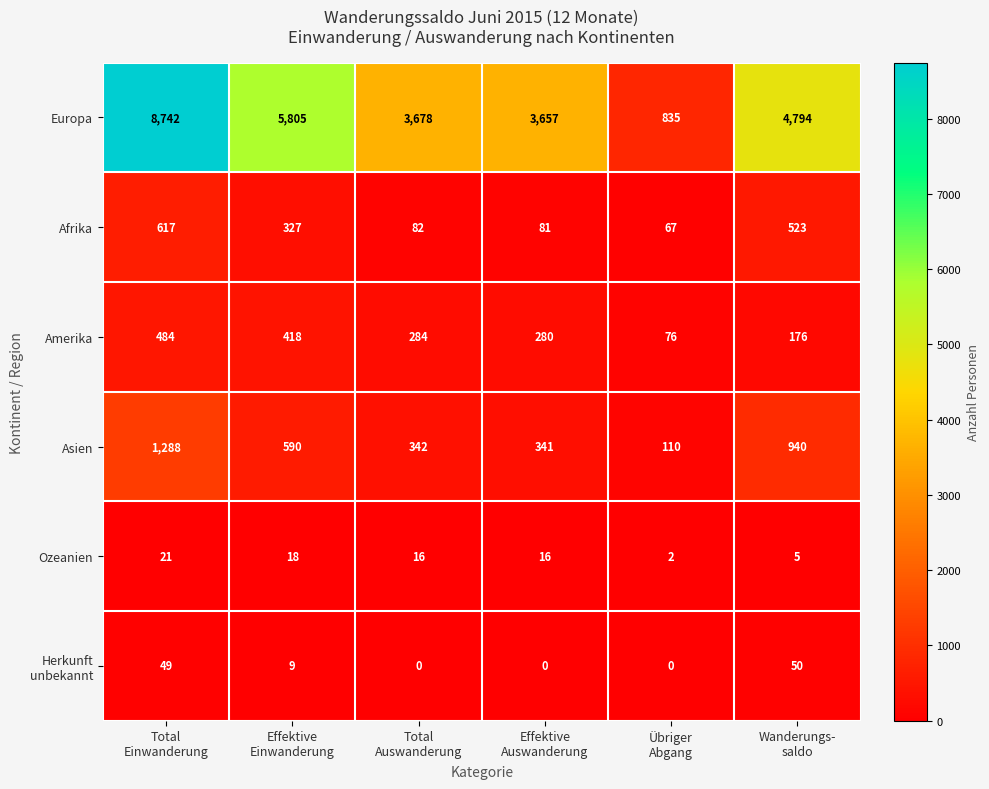

What is the greatest value displayed?

8742